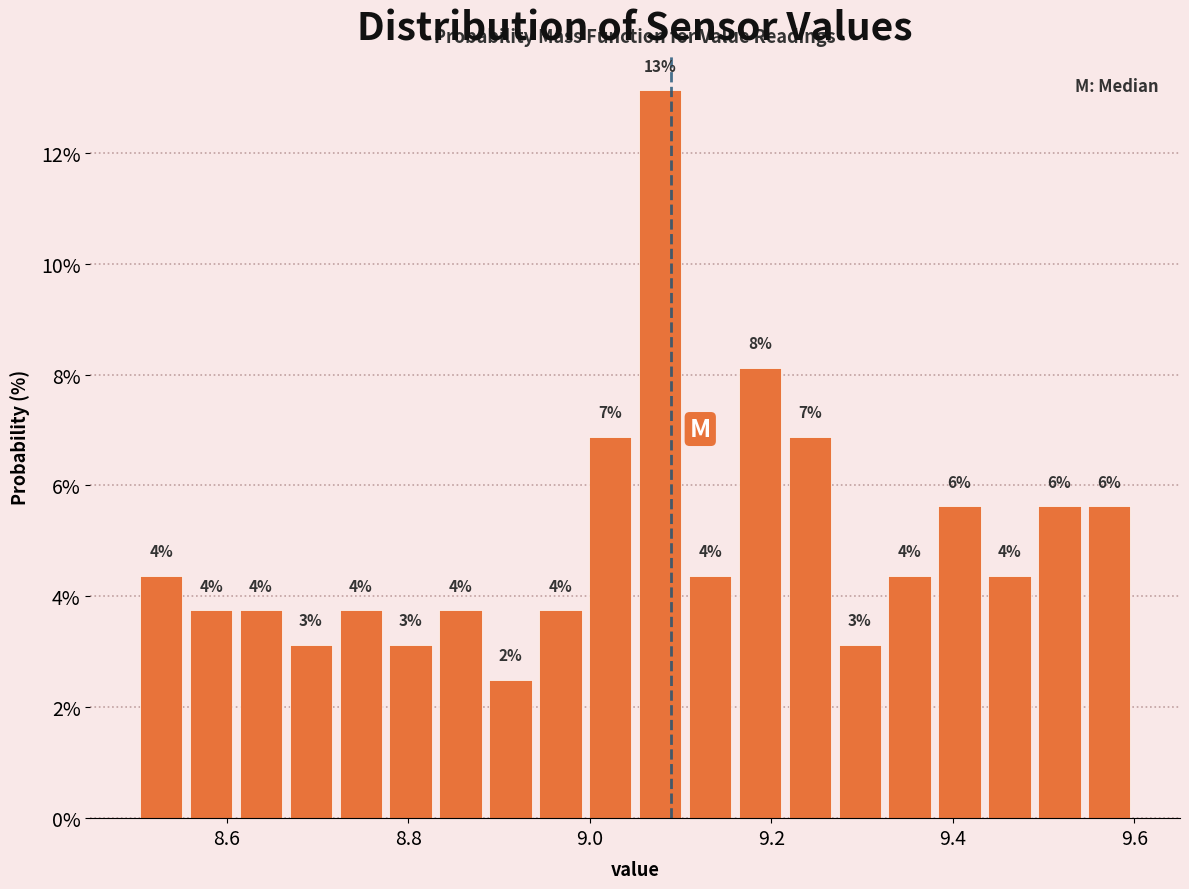

Read against the x-axis, roughly where is the centre of the tallest bar?

9.08